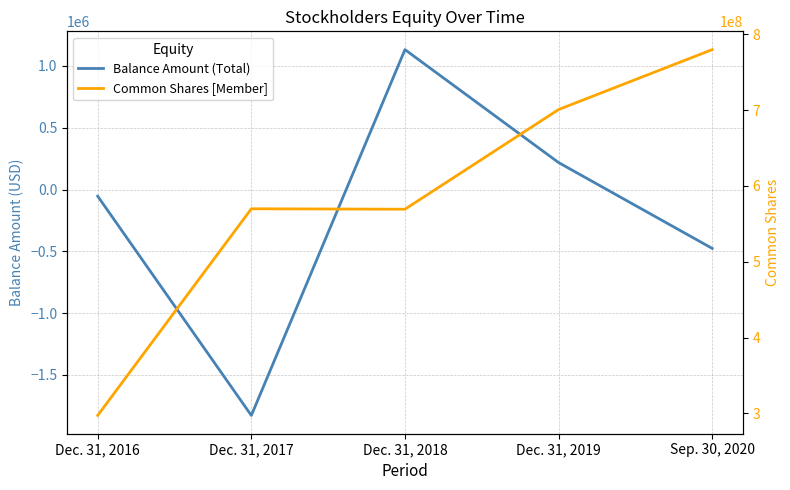

At which label does Balance Amount (Total) reach its minimum?

Dec. 31, 2017